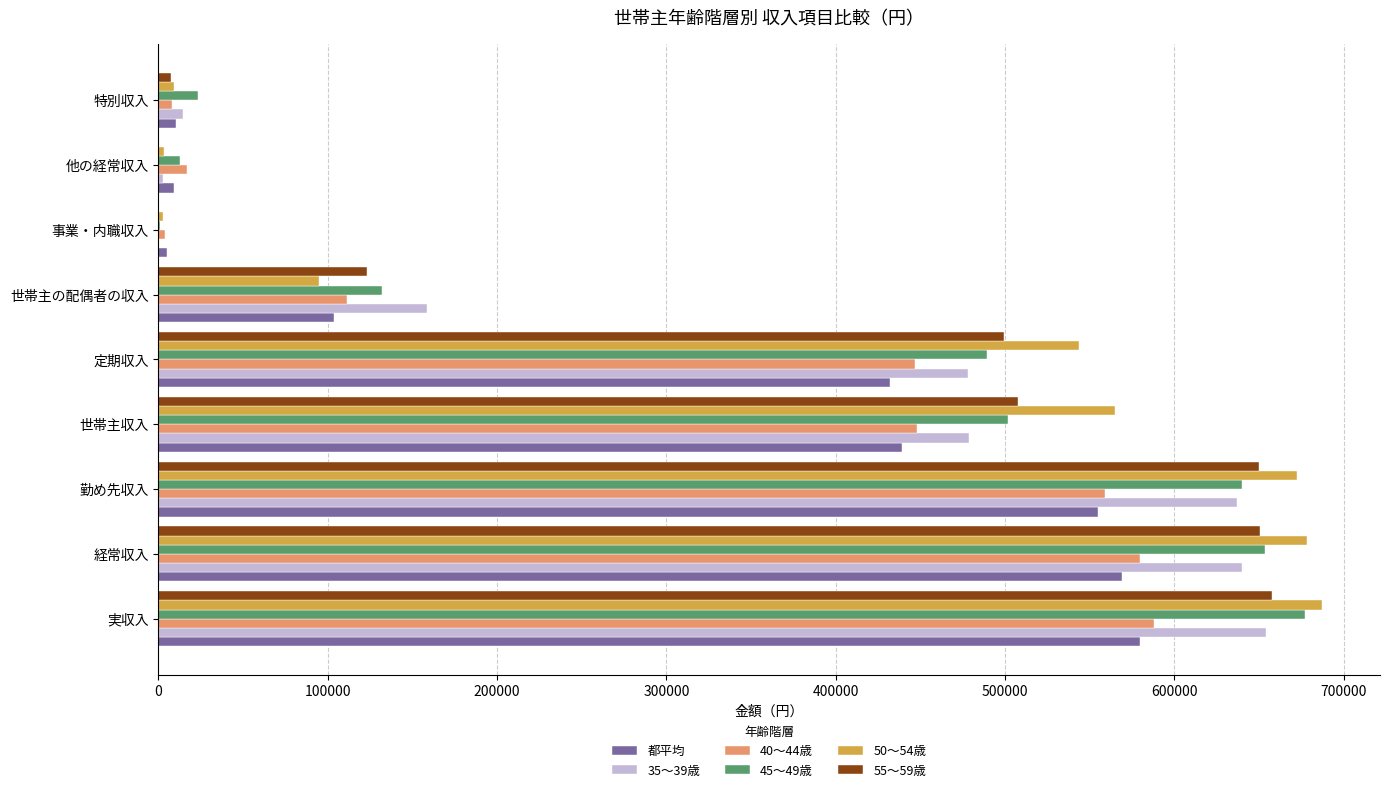

Which series changed the most between 実収入 and 定期収入?

45～49歳